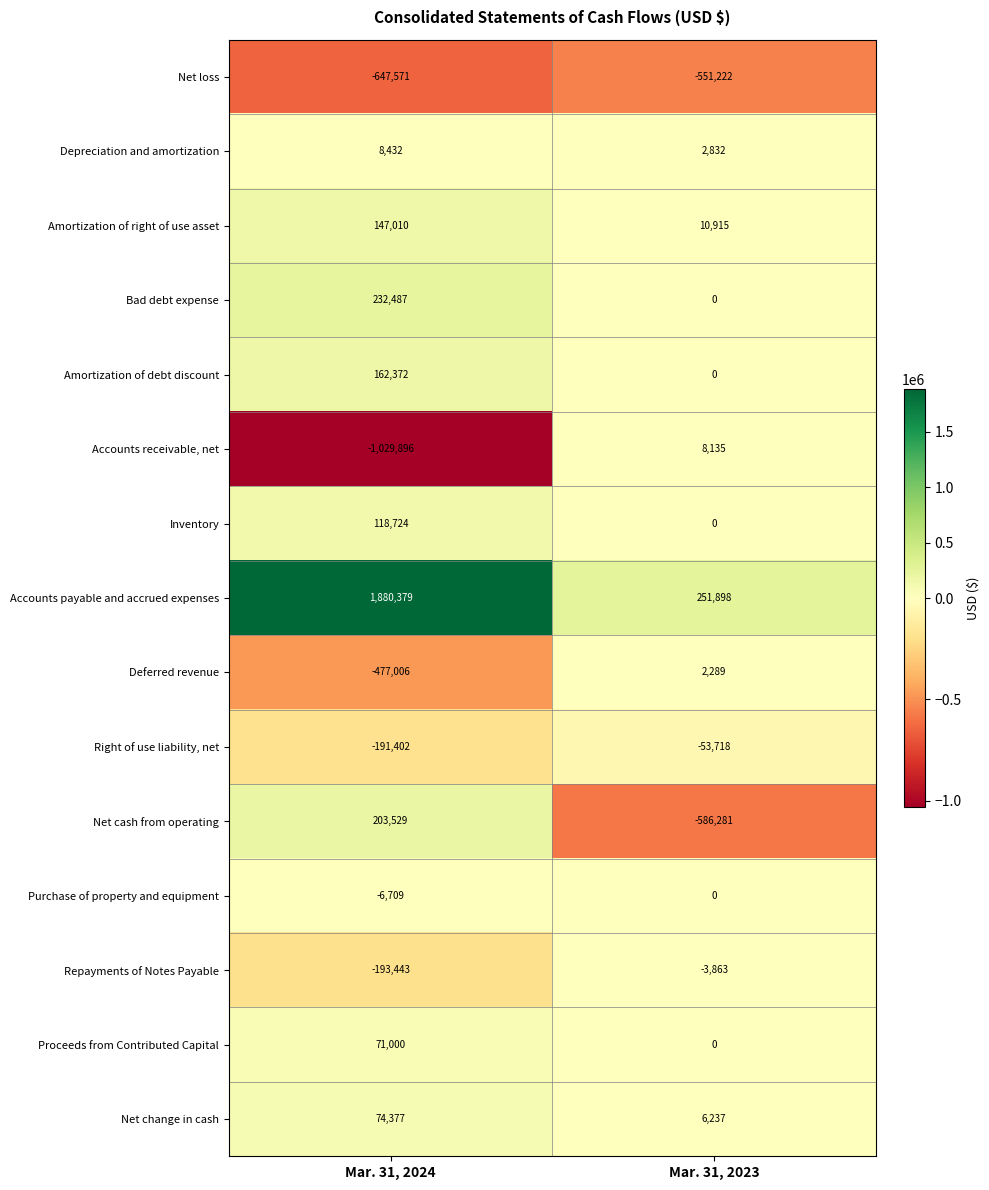

What is the sum of all Repayments of Notes Payable values?

-197306